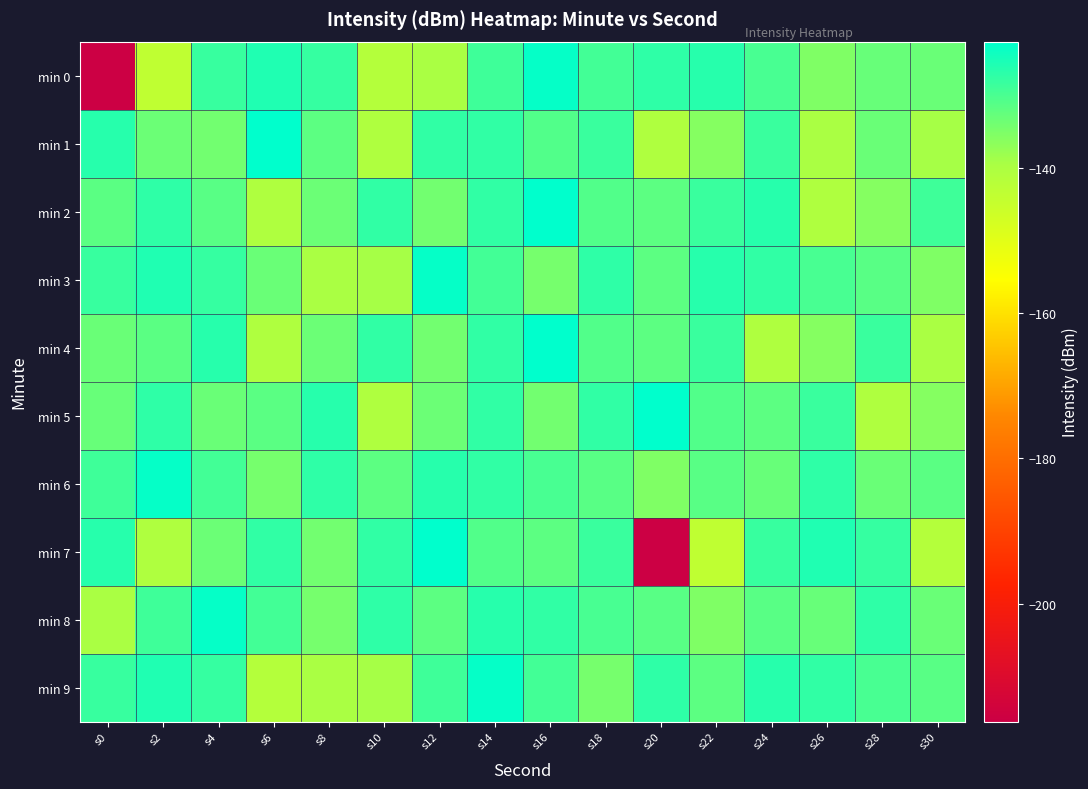

Reading left to right, list all the values displayed in this chart.

min 0: s0=-216.3	s2=-143.5	s4=-128.1	s6=-125.7	s8=-127.9	s10=-141.4	s12=-139.6	s14=-128.9	s16=-123.2	s18=-129.2	s20=-127.2	s22=-126.5	s24=-129.9	s26=-135.2	s28=-133.0	s30=-133.1
min 1: s0=-126.4	s2=-133.2	s4=-134.0	s6=-122.5	s8=-131.8	s10=-140.6	s12=-127.5	s14=-127.4	s16=-130.8	s18=-128.2	s20=-140.6	s22=-135.8	s24=-128.2	s26=-139.5	s28=-133.0	s30=-139.1
min 2: s0=-131.6	s2=-127.2	s4=-131.4	s6=-140.6	s8=-133.2	s10=-127.5	s12=-134.0	s14=-127.4	s16=-122.5	s18=-130.8	s20=-131.8	s22=-128.2	s24=-126.4	s26=-140.6	s28=-135.8	s30=-128.9
min 3: s0=-128.1	s2=-125.7	s4=-127.9	s6=-133.0	s8=-139.6	s10=-139.1	s12=-123.2	s14=-129.2	s16=-134.3	s18=-127.2	s20=-131.7	s22=-126.5	s24=-127.5	s26=-129.9	s28=-131.5	s30=-135.2
min 4: s0=-133.1	s2=-131.6	s4=-126.4	s6=-140.6	s8=-133.2	s10=-127.5	s12=-134.0	s14=-127.4	s16=-122.5	s18=-130.8	s20=-131.8	s22=-128.2	s24=-140.6	s26=-135.8	s28=-128.2	s30=-139.5
min 5: s0=-133.0	s2=-127.2	s4=-133.1	s6=-131.6	s8=-126.4	s10=-140.6	s12=-133.2	s14=-127.5	s16=-134.0	s18=-127.4	s20=-122.5	s22=-130.8	s24=-131.8	s26=-128.2	s28=-140.6	s30=-135.8
min 6: s0=-128.9	s2=-123.2	s4=-129.2	s6=-134.3	s8=-127.2	s10=-131.7	s12=-126.5	s14=-127.5	s16=-129.9	s18=-131.5	s20=-135.2	s22=-131.4	s24=-133.0	s26=-127.2	s28=-133.1	s30=-131.6
min 7: s0=-126.4	s2=-140.6	s4=-133.2	s6=-127.5	s8=-134.0	s10=-127.4	s12=-122.5	s14=-130.8	s16=-131.8	s18=-128.2	s20=-216.3	s22=-143.5	s24=-128.1	s26=-125.7	s28=-127.9	s30=-141.4
min 8: s0=-139.6	s2=-128.9	s4=-123.2	s6=-129.2	s8=-134.3	s10=-127.2	s12=-131.7	s14=-126.5	s16=-127.5	s18=-129.9	s20=-131.5	s22=-135.2	s24=-131.4	s26=-133.0	s28=-127.2	s30=-133.1
min 9: s0=-128.1	s2=-125.7	s4=-127.9	s6=-141.4	s8=-139.6	s10=-139.1	s12=-128.9	s14=-123.2	s16=-129.2	s18=-134.3	s20=-127.2	s22=-131.7	s24=-126.5	s26=-127.5	s28=-129.9	s30=-131.5